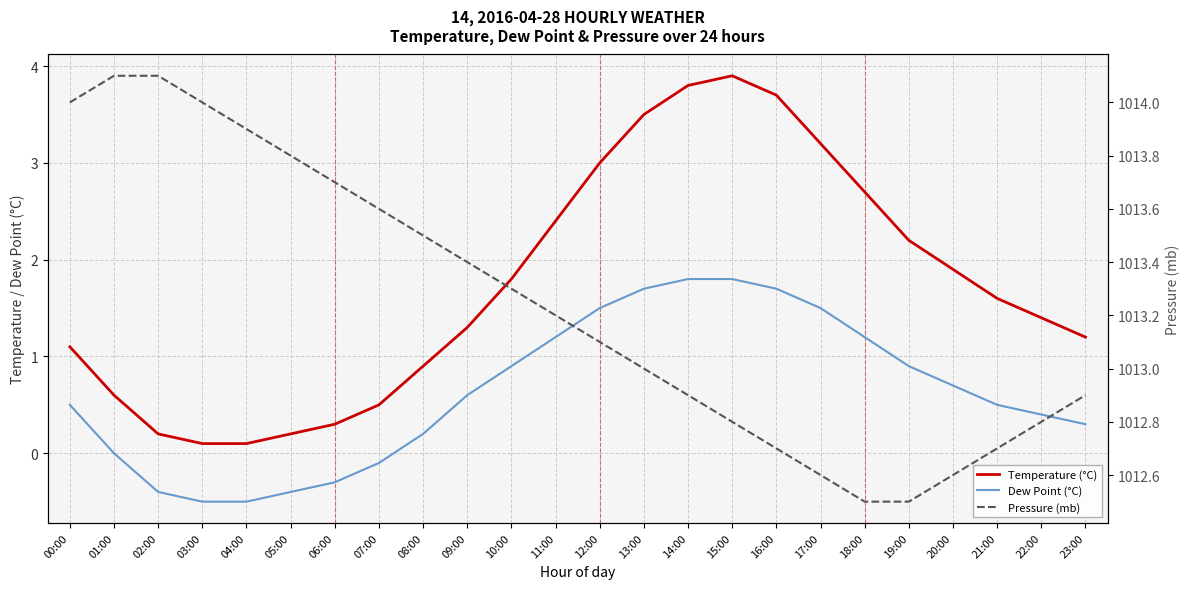

True or false: Pressure (mb) and Temperature (°C) intersect in this chart.

False